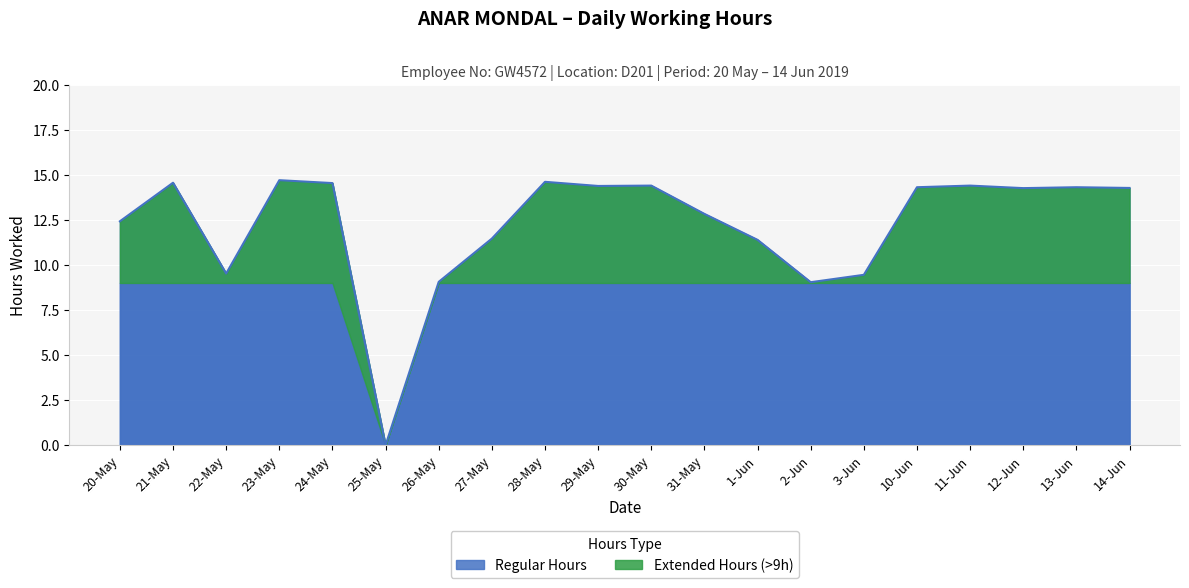

What is the difference between the values at 2-Jun and 21-May?

5.5